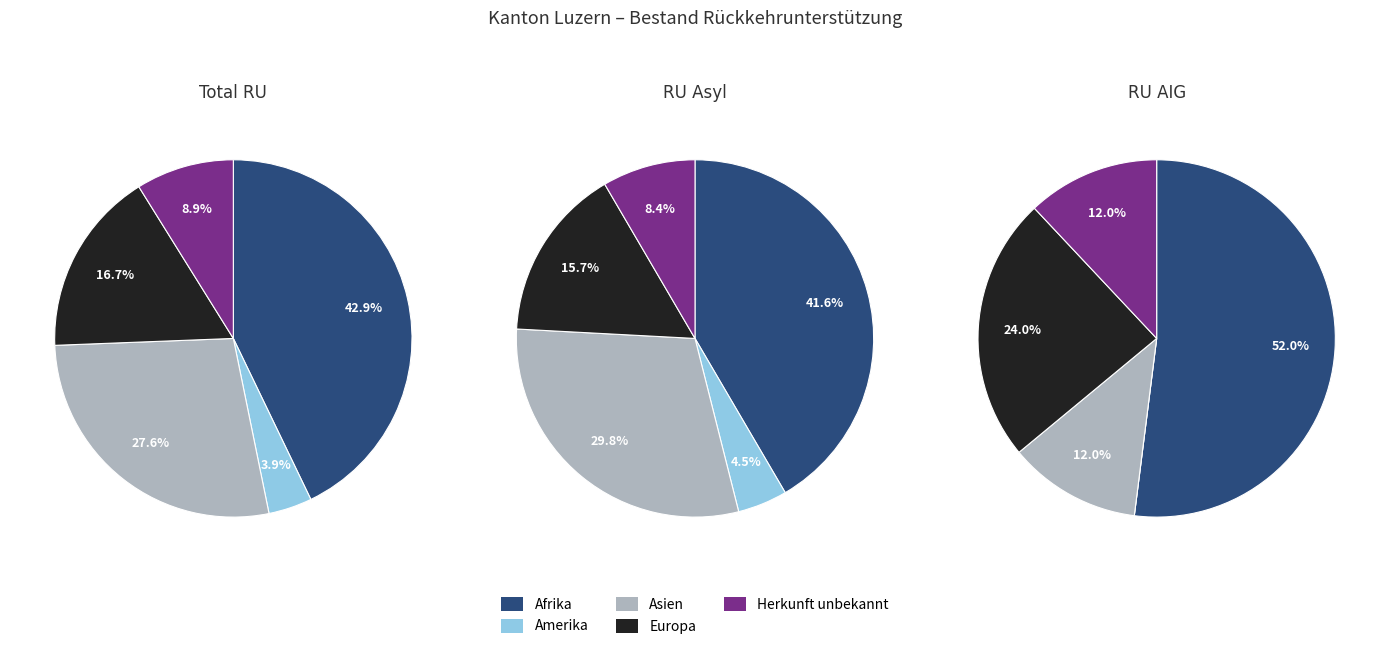

Rank the categories by value from lowest to highest.

Amerika, Herkunft unbekannt, Europa, Asien, Afrika